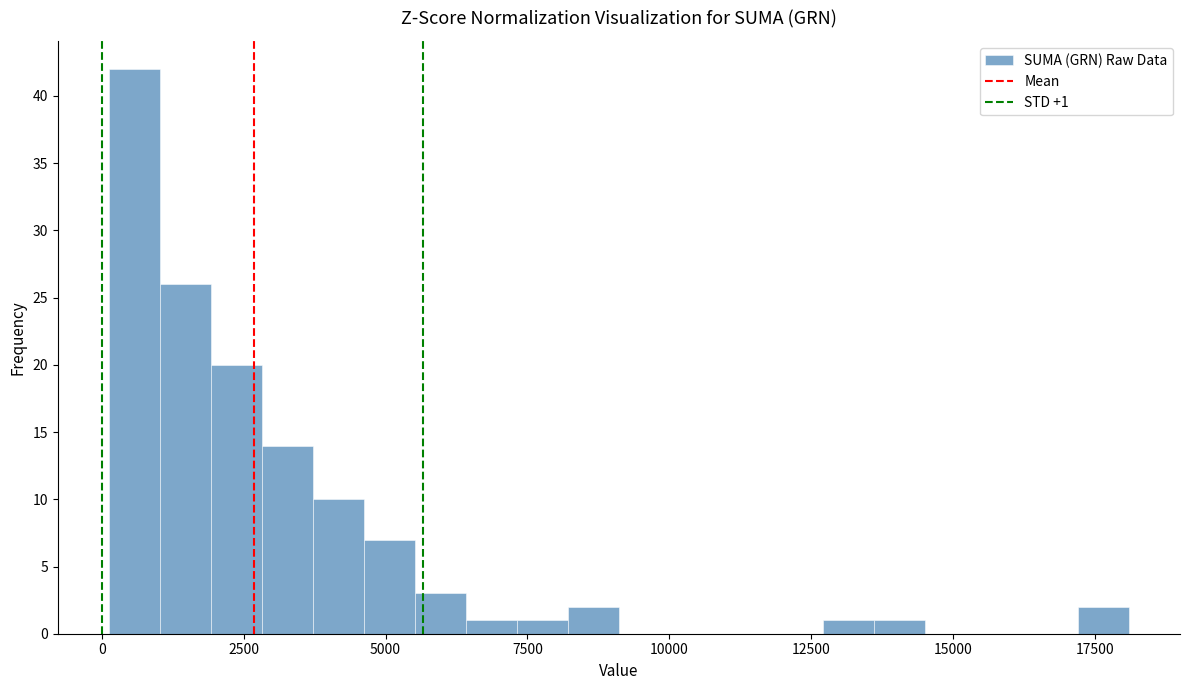

Read against the x-axis, roughly where is the centre of the tallest bar?

500